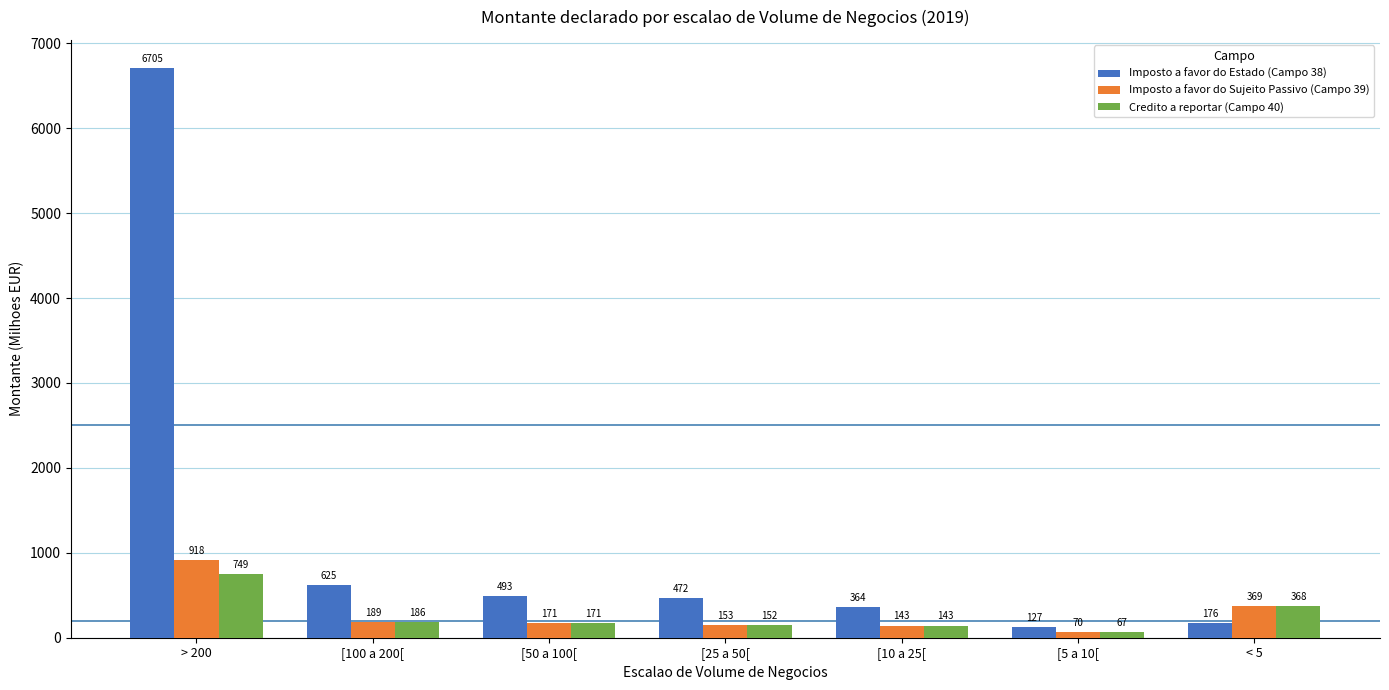

Between [100 a 200[ and [10 a 25[, which series saw the biggest shift?

Imposto a favor do Estado (Campo 38)